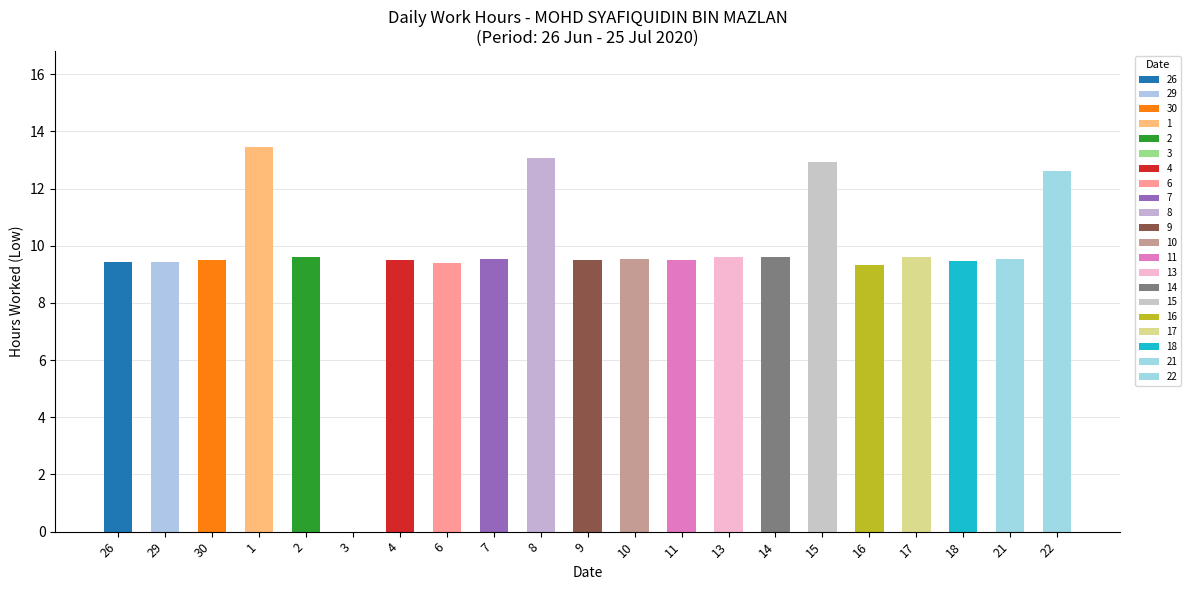

What is the change in value from 9 to 17?

+0.1